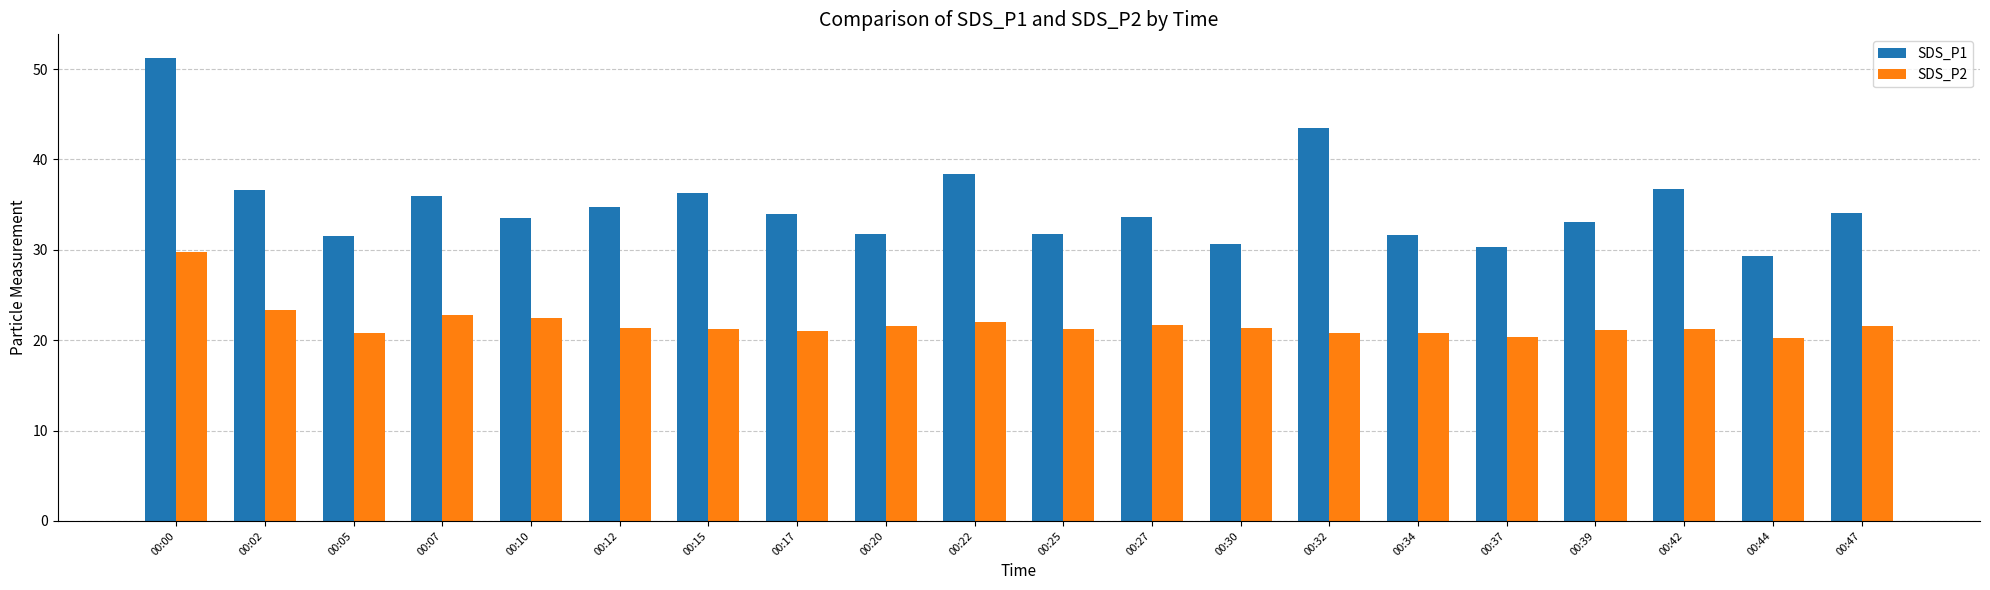

At 00:27, list the series in order from smallest to largest.

SDS_P2, SDS_P1